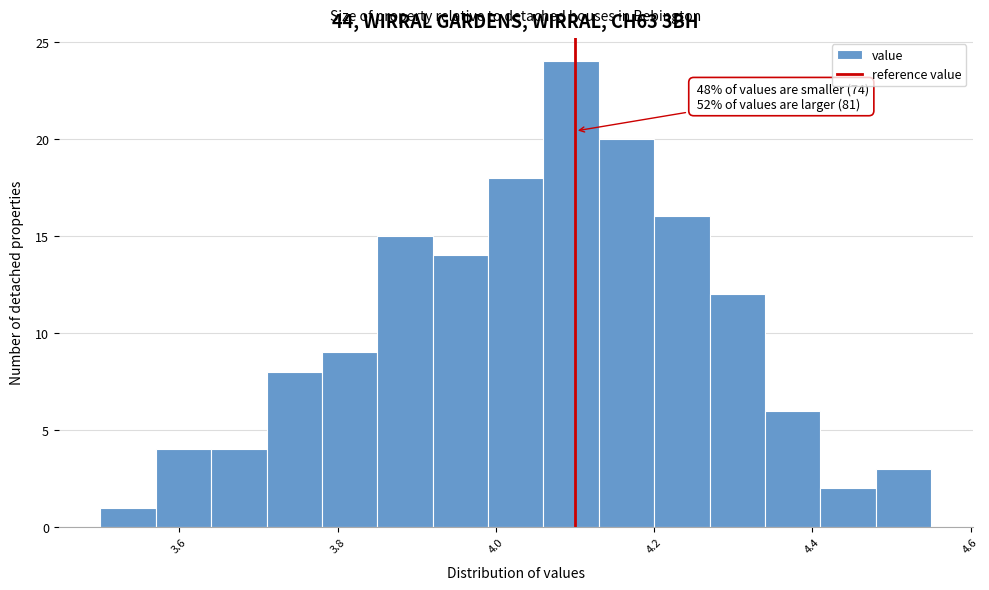

Read against the x-axis, roughly where is the centre of the tallest bar?

4.10